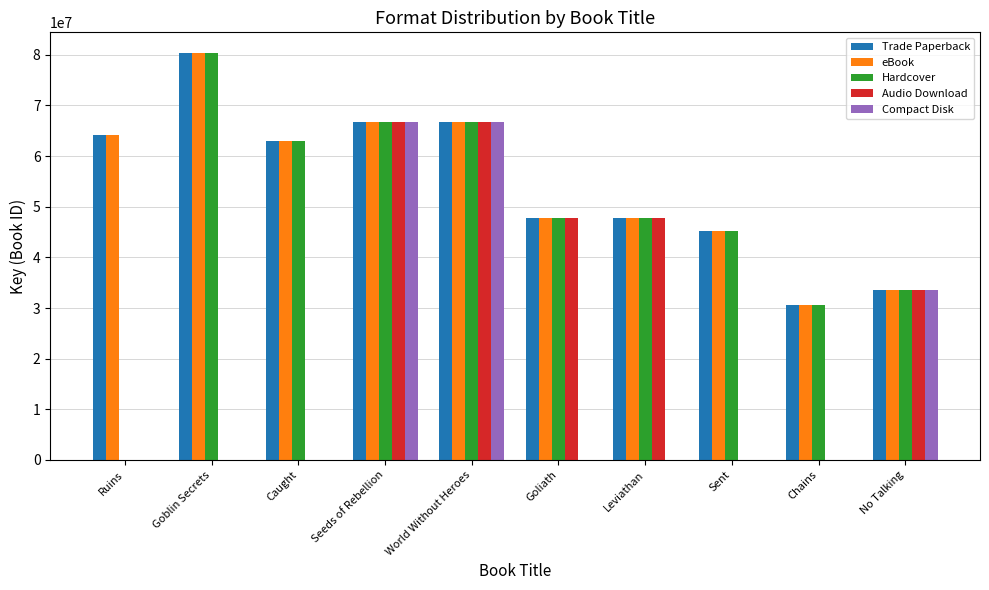

The value of Hardcover at World Without Heroes is 106366074. True or false?

False